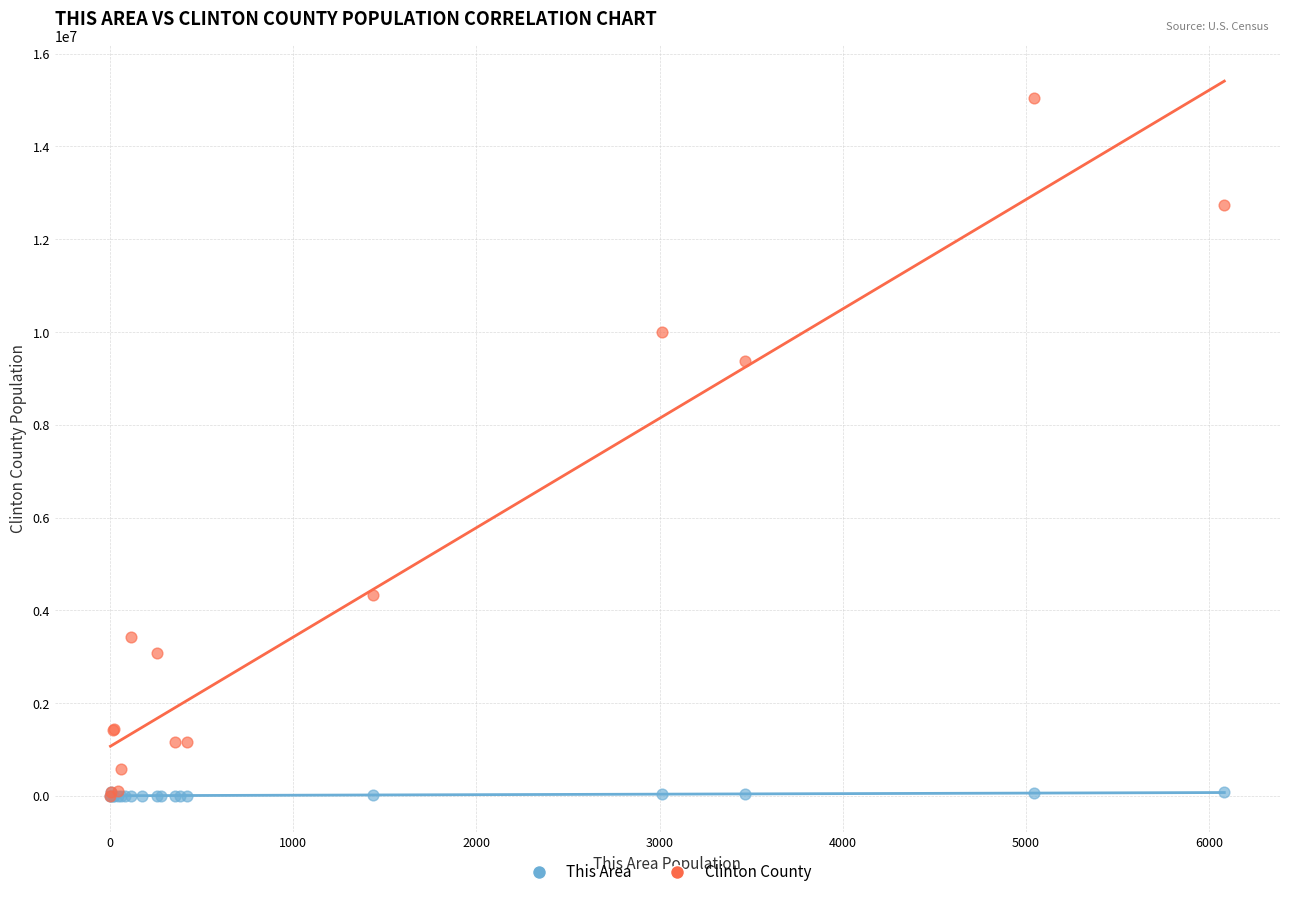

Which series has the widest spread of Y values?

Clinton County